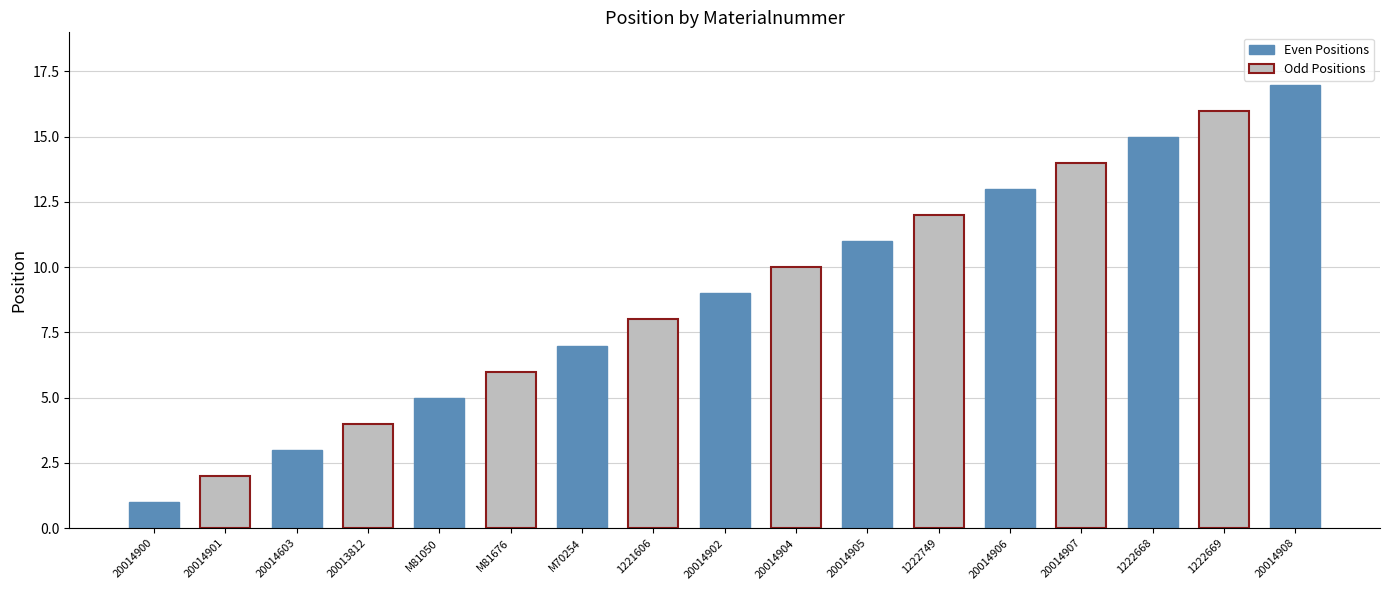

What is the sum of all values?

153